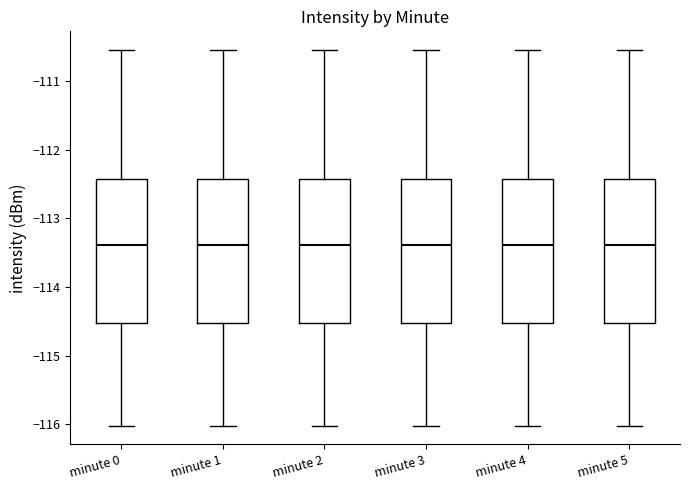

Reading left to right, read every box against the y-axis: the position of its median line, the range the box covers, and the ends of its whiskers. The values are not printed on the chart, so give them approximately, as read against the axis.

minute 0: median -113.4, box -114.5 to -112.4, whiskers -116.0 to -110.5
minute 1: median -113.4, box -114.5 to -112.4, whiskers -116.0 to -110.5
minute 2: median -113.4, box -114.5 to -112.4, whiskers -116.0 to -110.5
minute 3: median -113.4, box -114.5 to -112.4, whiskers -116.0 to -110.5
minute 4: median -113.4, box -114.5 to -112.4, whiskers -116.0 to -110.5
minute 5: median -113.4, box -114.5 to -112.4, whiskers -116.0 to -110.5